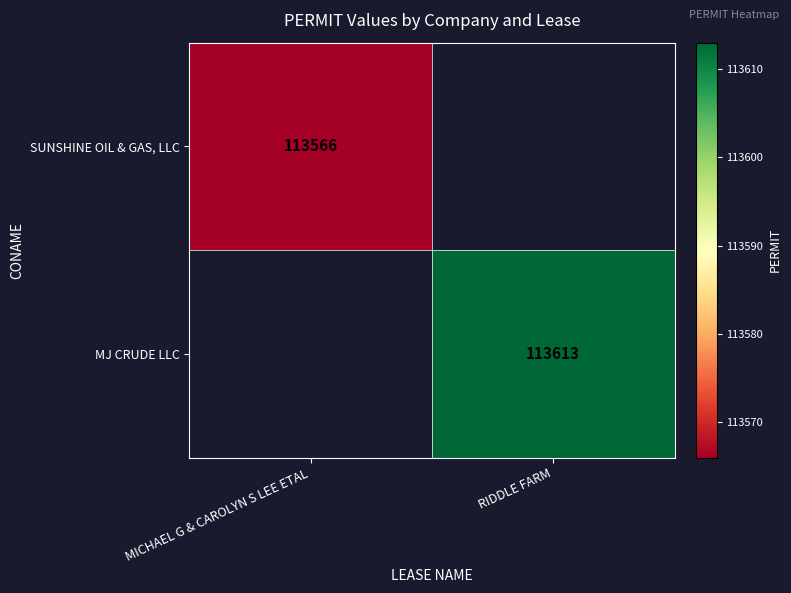

True or false: SUNSHINE OIL & GAS, LLC has a value of 113566 at MICHAEL G & CAROLYN S LEE ETAL.

True